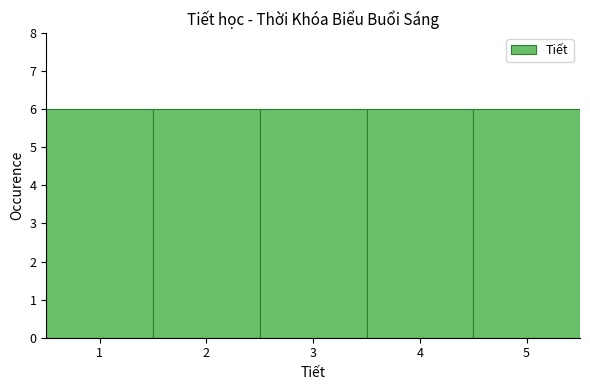

Reading left to right, transcribe this chart: for each bar, give the range it covers on the x-axis and its height. The values are not printed on the chart, so give them approximately, as read against the axis.

0.5 to 1.5: 6
1.5 to 2.5: 6
2.5 to 3.5: 6
3.5 to 4.5: 6
4.5 to 5.5: 6